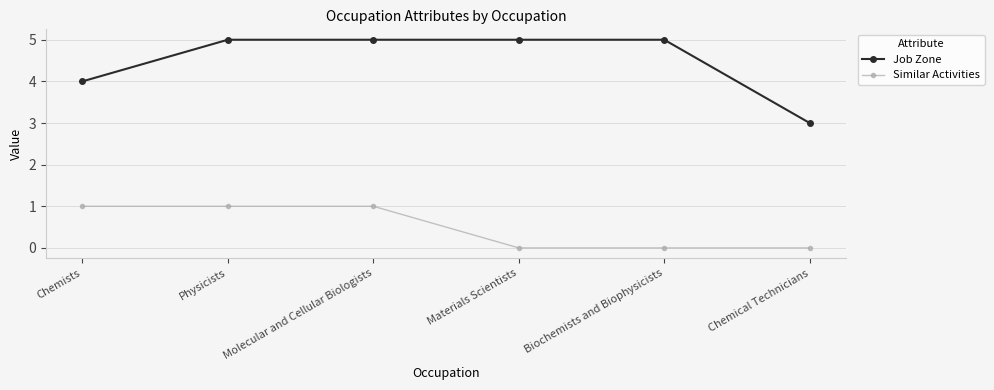

True or false: Job Zone and Similar Activities cross at least once.

False